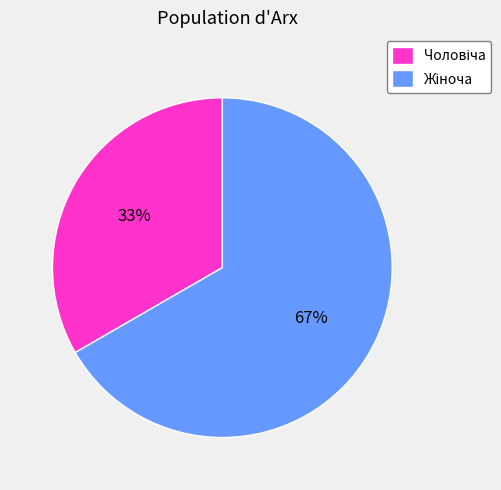

Does any single category account for the majority?

Yes